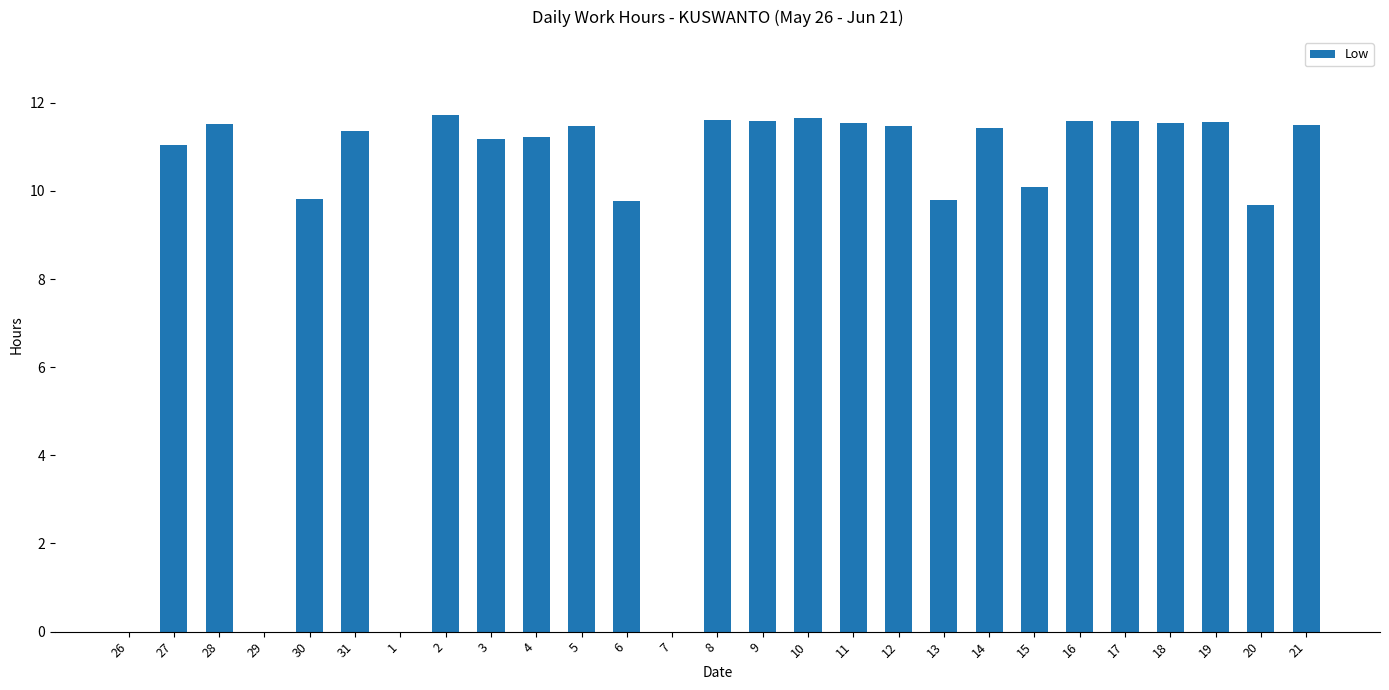

Approximately how many times larger is the value at 28 compared to 27?

1.0